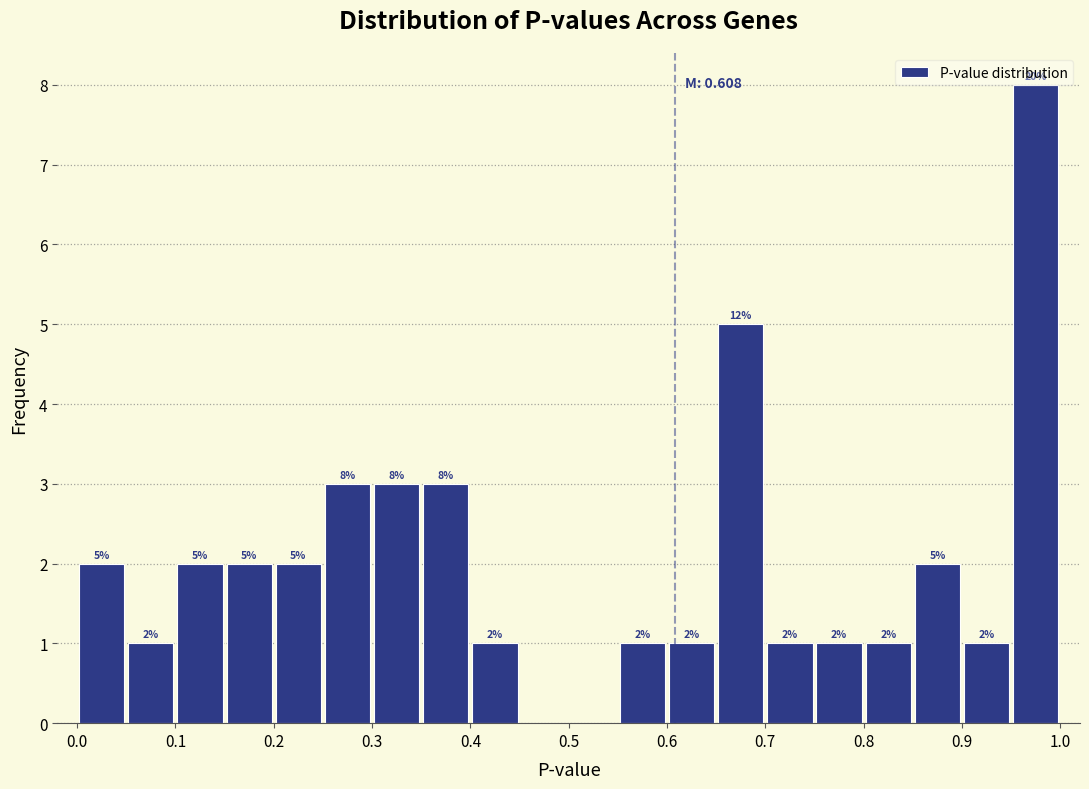

Over which range of the x-axis is the bar tallest?

0.95 to 1.00